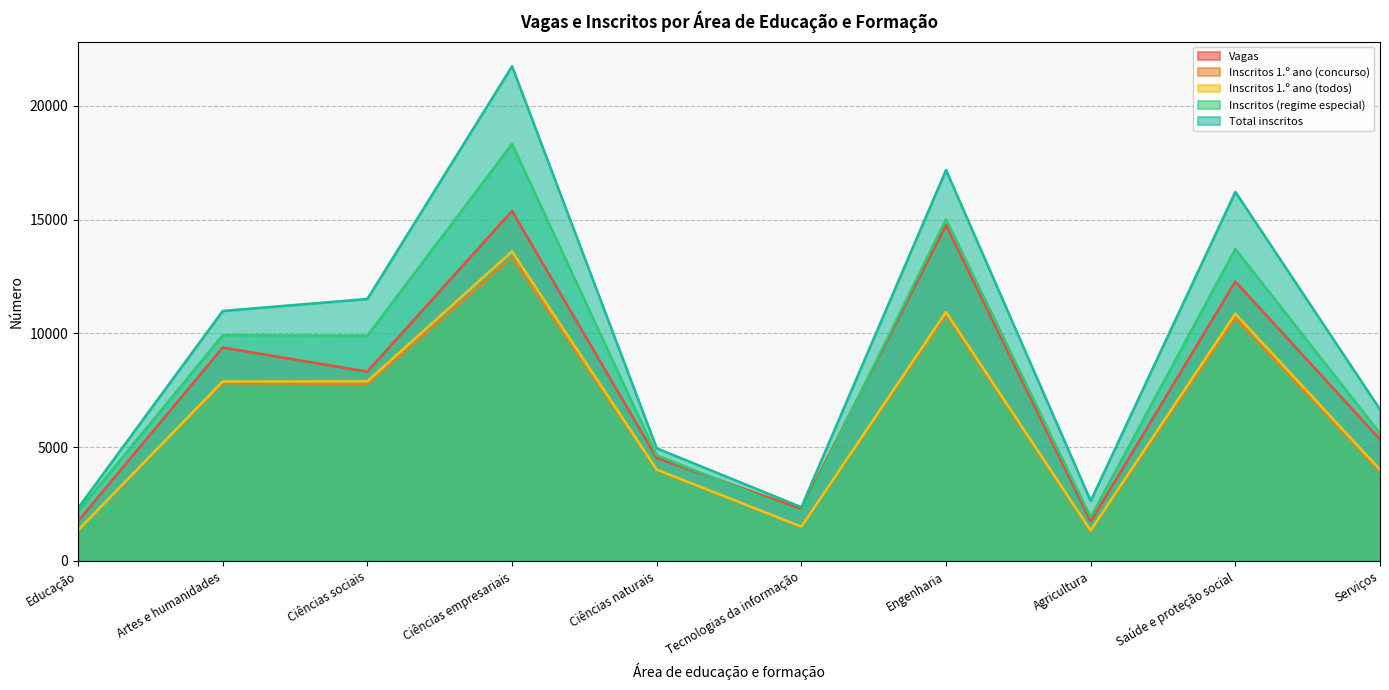

In Total inscritos, how many points are lower than both neighbors (excluding endpoints)?

2